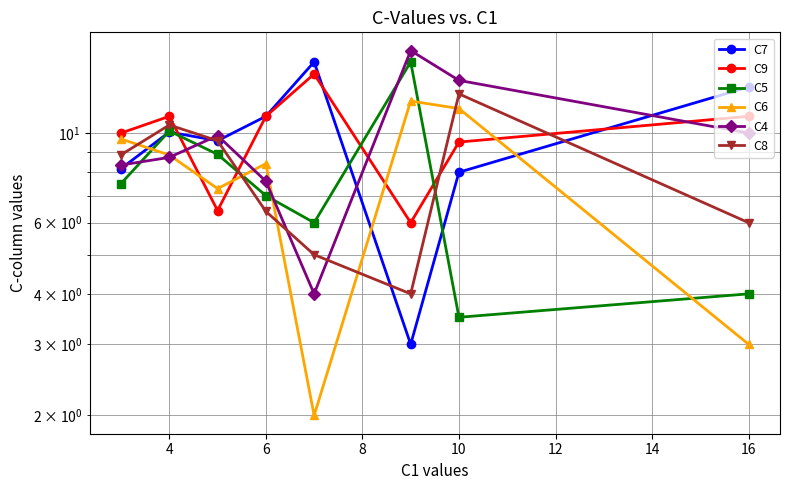

What is the approximate value of C4 at 6?

7.6